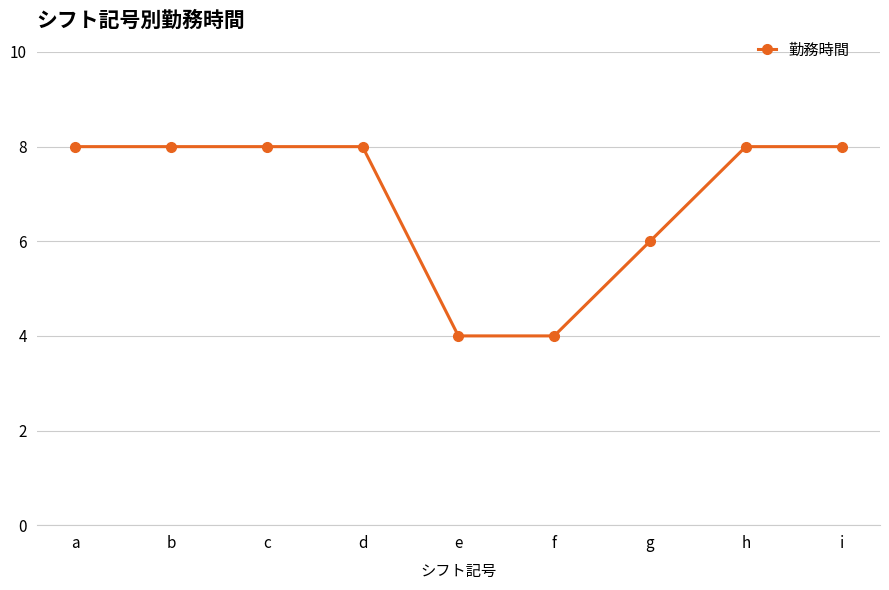

True or false: there are more than 0 points higher than both neighbors.

True